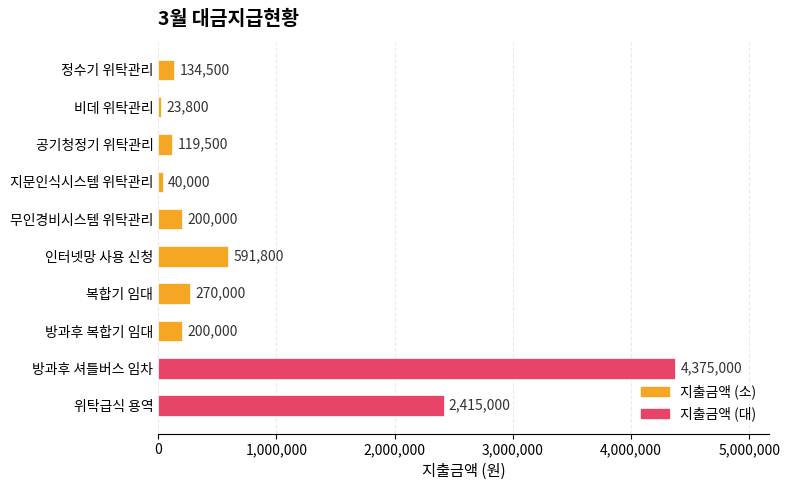

Which has a higher value, 인터넷망 사용 신청 or 정수기 위탁관리?

인터넷망 사용 신청